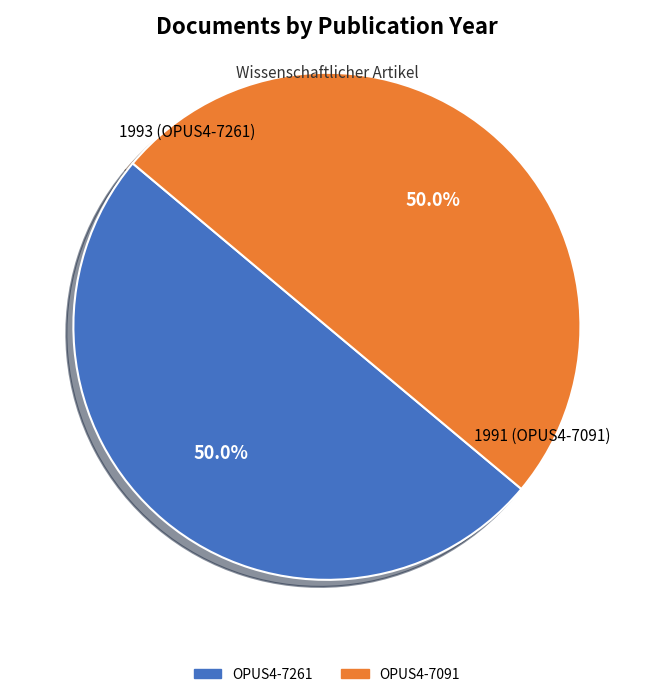

Combined, what portion of the pie is OPUS4-7261 and OPUS4-7091?

100.0%